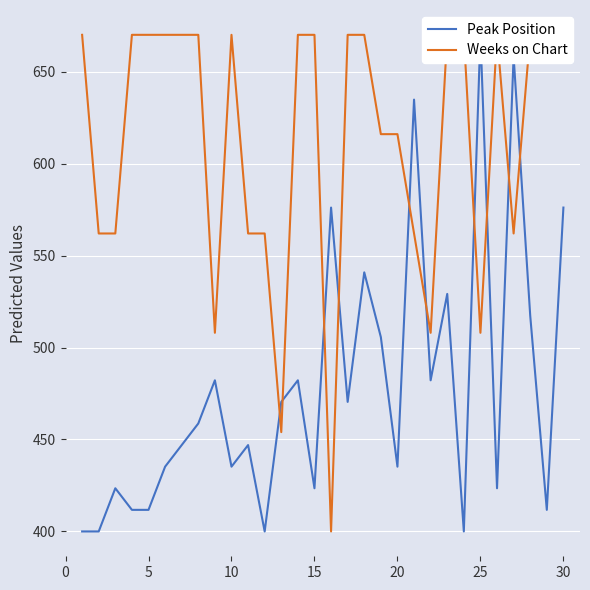

How many categories are shown in the chart?

30